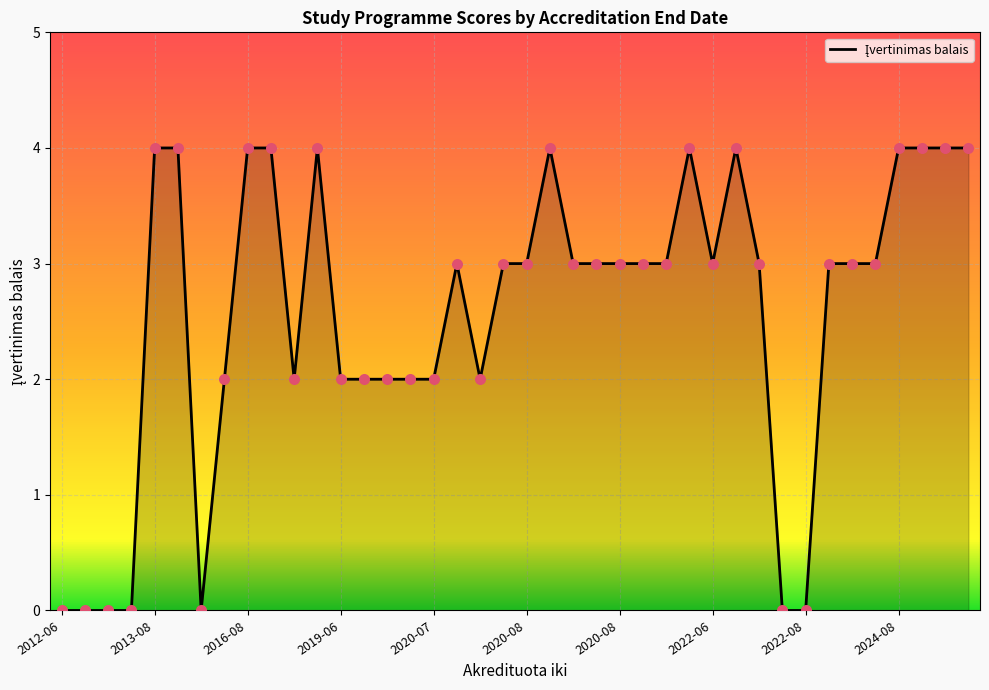

What is the difference between the maximum and minimum values?

4